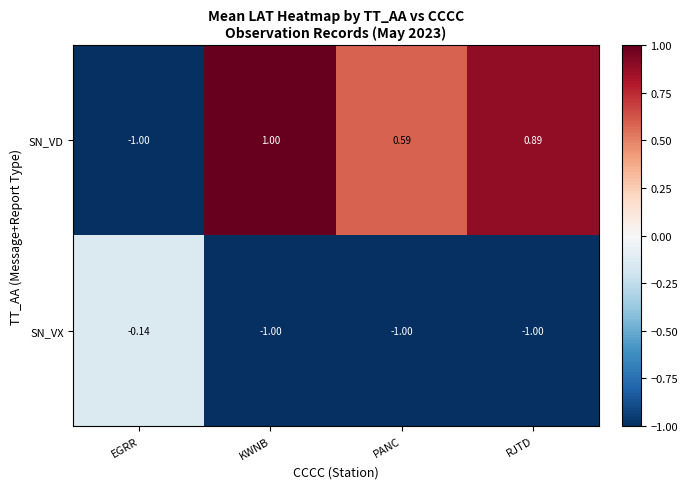

At which category does the chart reach its peak across all series?

KWNB